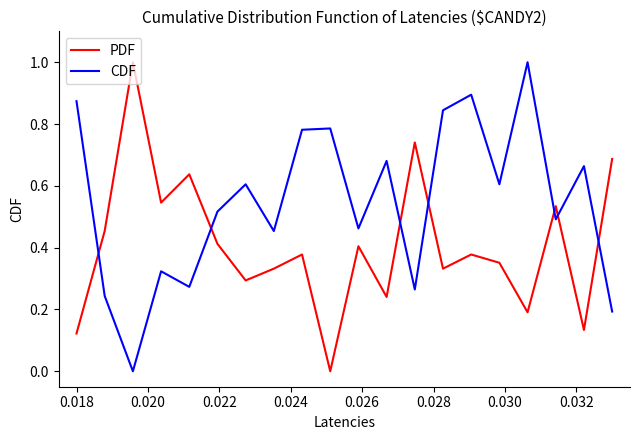

Which series ends up on top after the final intersection of CDF and PDF?

PDF